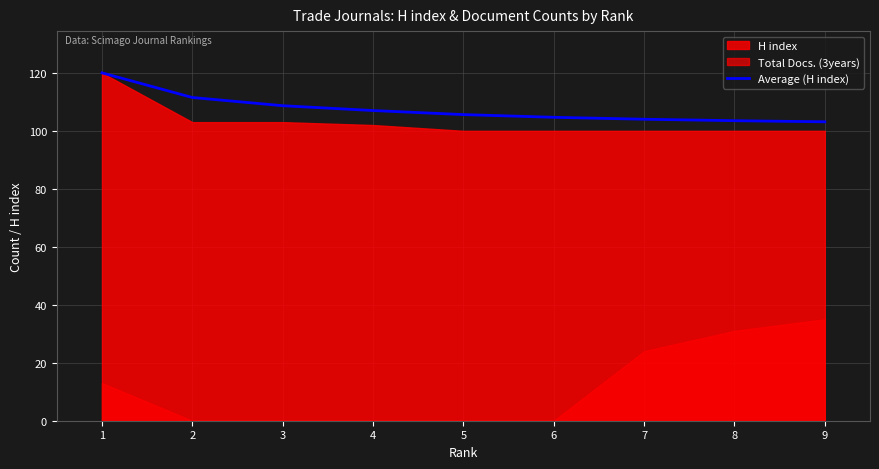

True or false: the data shows 105.6 at 5.

True